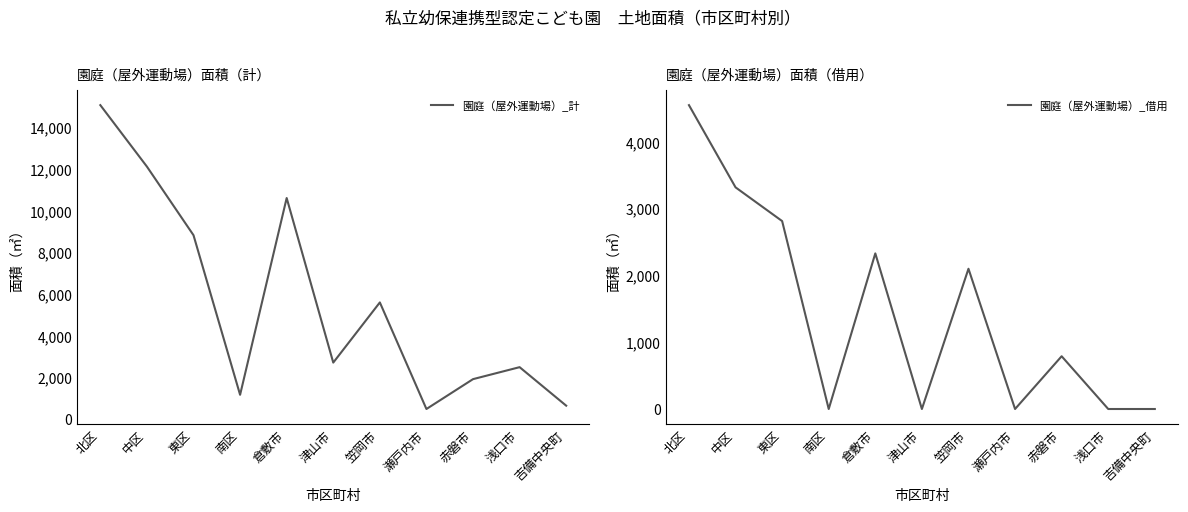

Is it true that 園庭（屋外運動場）_計 equals 17294 at 倉敷市?

False